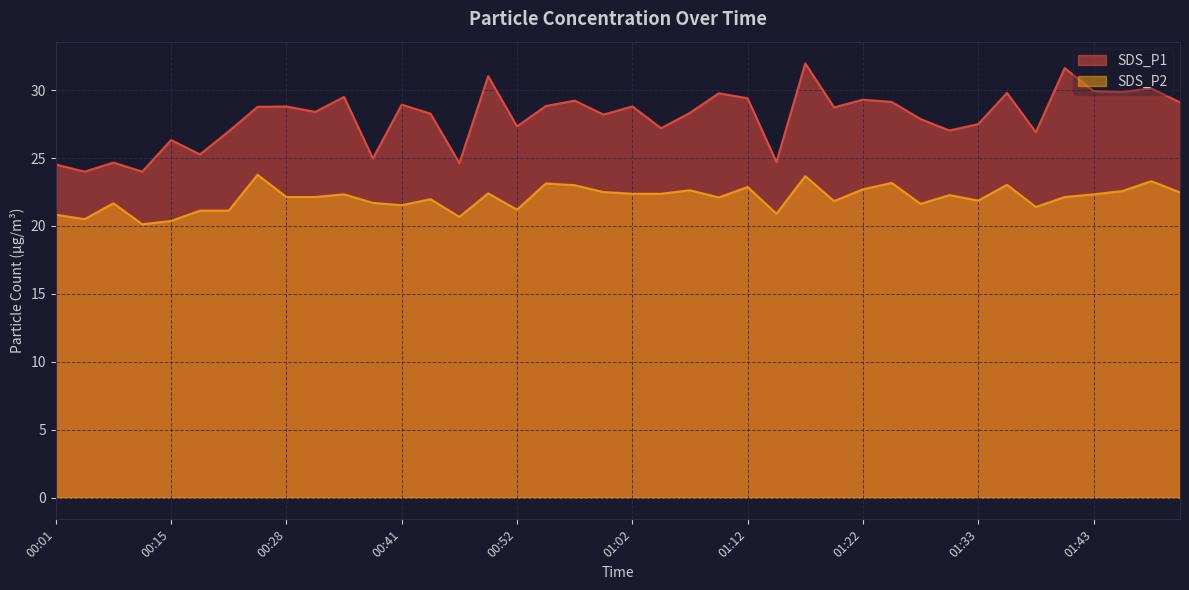

True or false: SDS_P2 has more than 0 points higher than both neighbors.

True